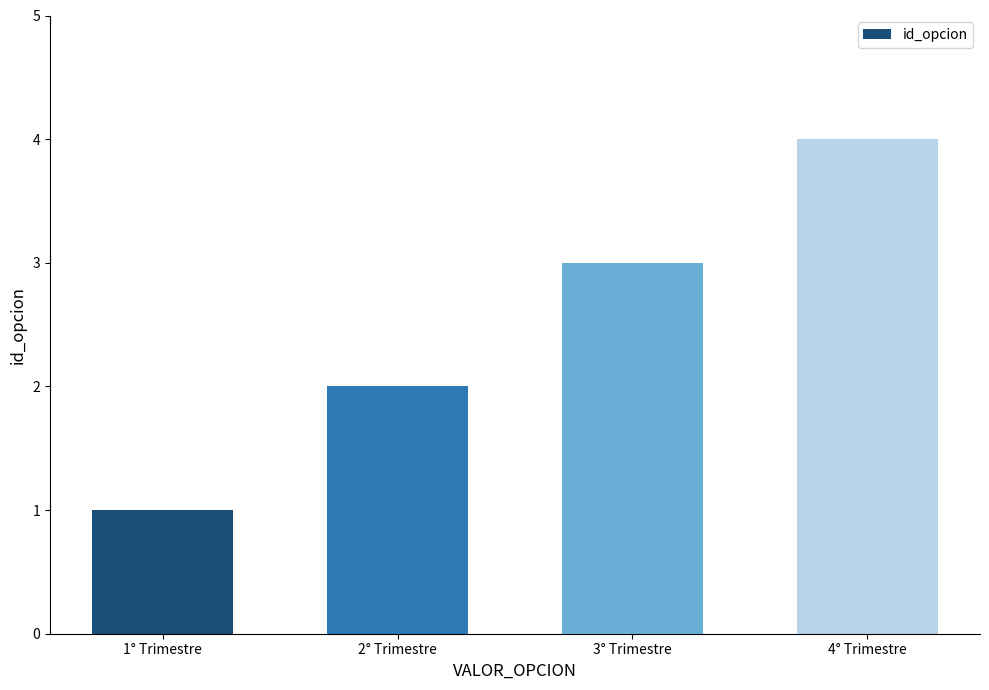

What is the value of the 1st bar from the left?

1